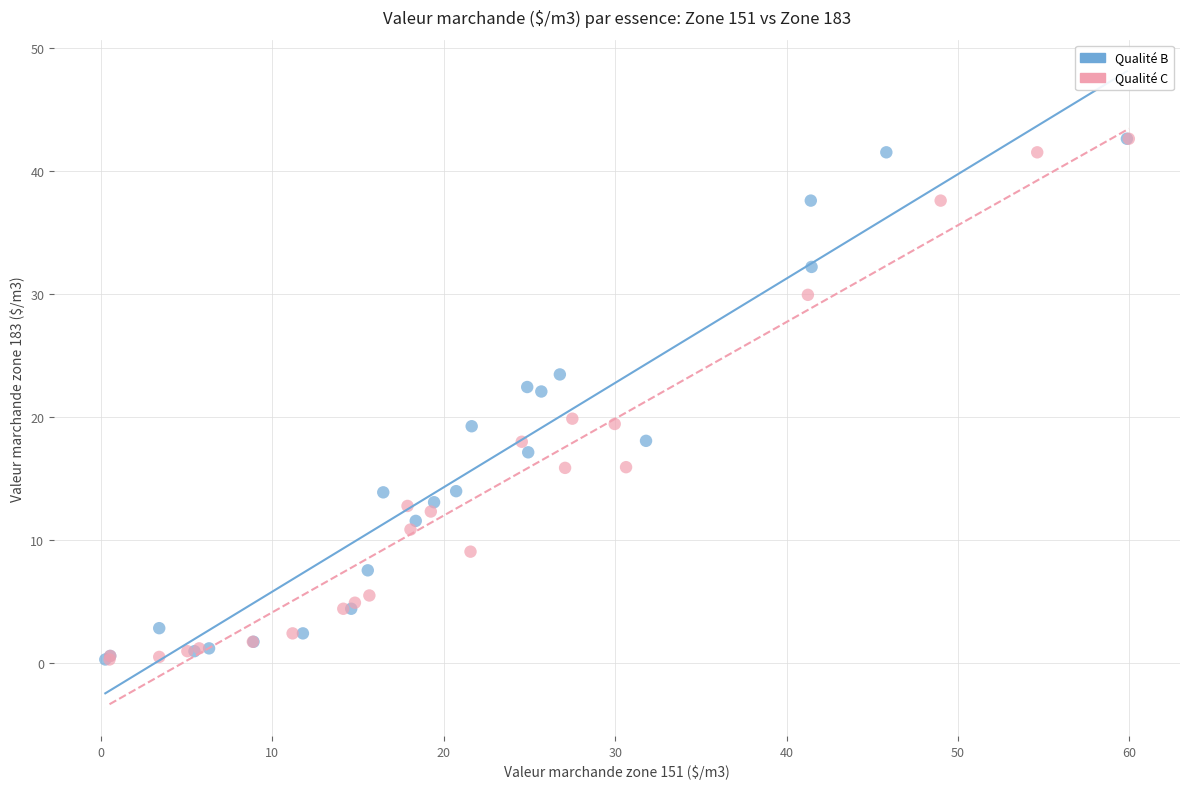

What are all the series names shown in the legend?

Qualité B, Qualité C